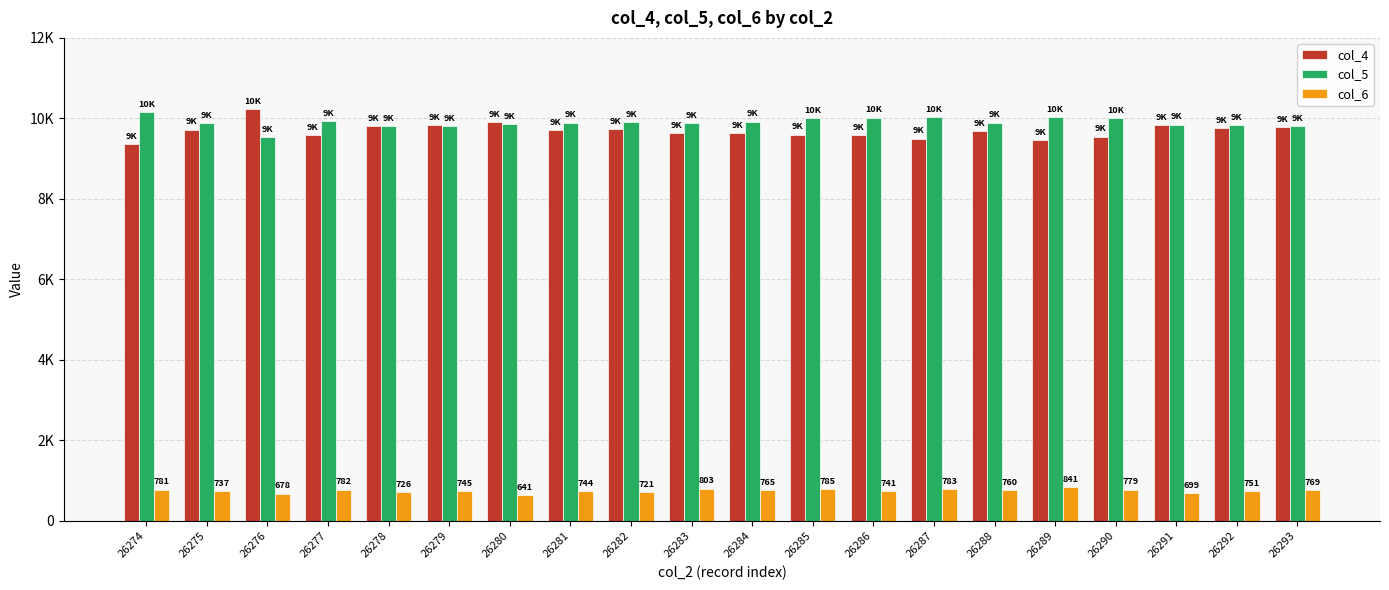

Rank the categories by col_6 value from lowest to highest.

26280, 26276, 26291, 26282, 26278, 26275, 26286, 26281, 26279, 26292, 26288, 26284, 26293, 26290, 26274, 26277, 26287, 26285, 26283, 26289